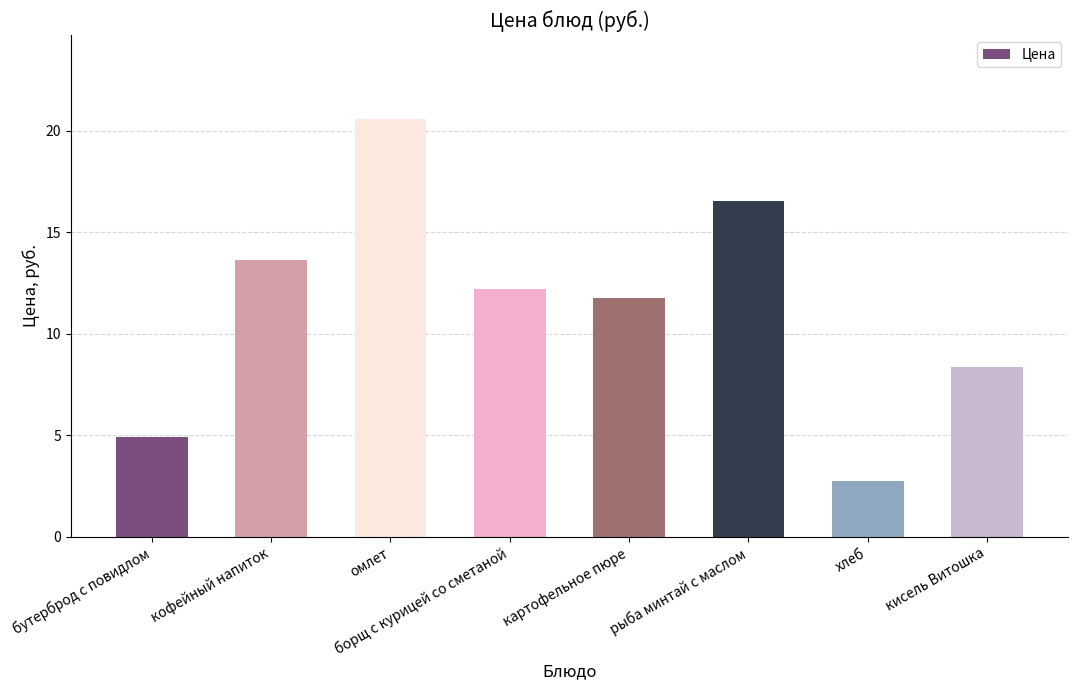

Reading left to right, transcribe all the data shown in this chart.

бутерброд с повидлом=4.9	кофейный напиток=13.6	омлет=20.6	борщ с курицей со сметаной=12.2	картофельное пюре=11.8	рыба минтай с маслом=16.6	хлеб=2.8	кисель Витошка=8.4